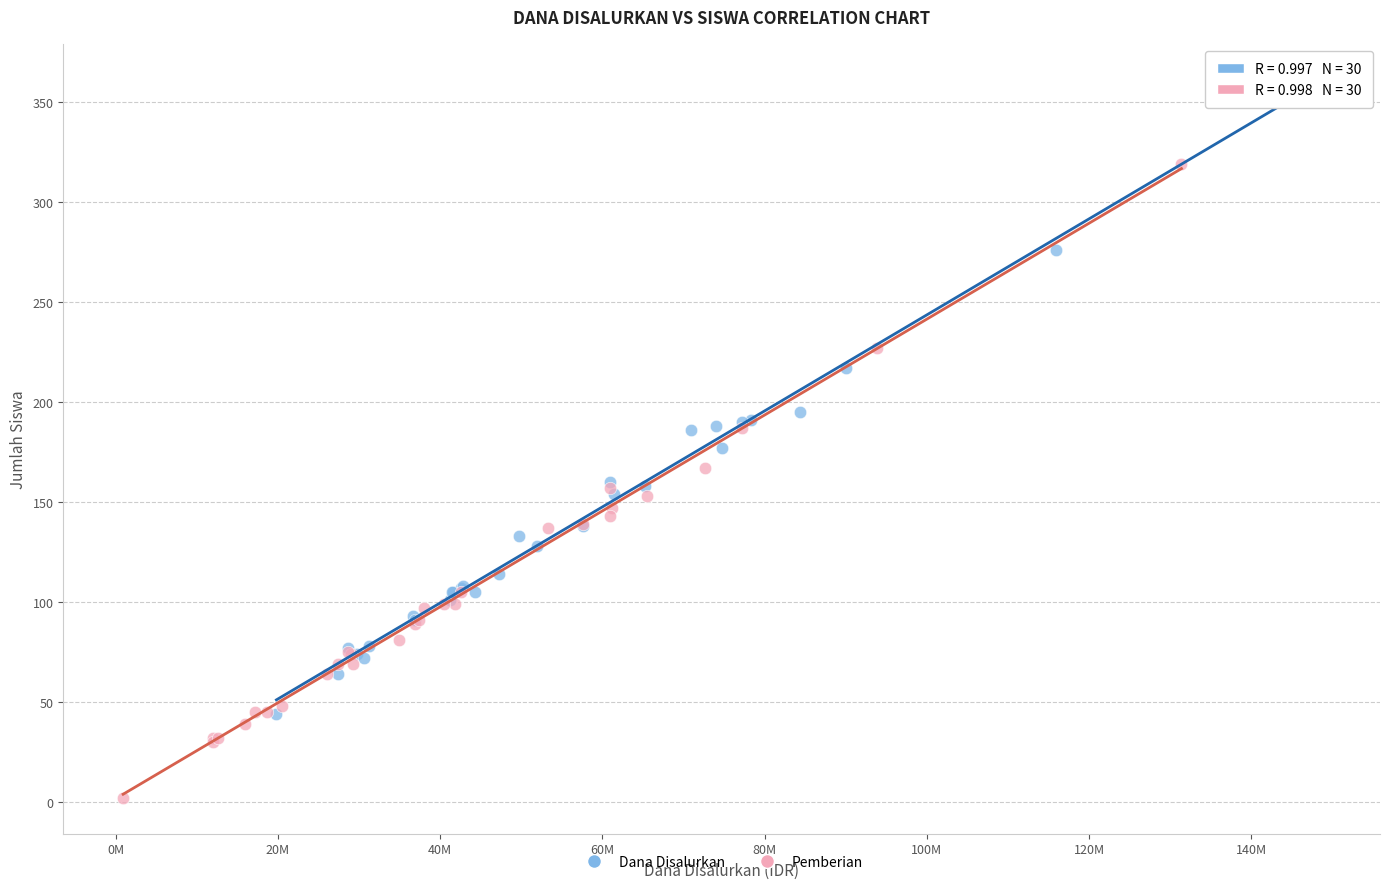

Which series contains the highest Y value?

Dana Disalurkan